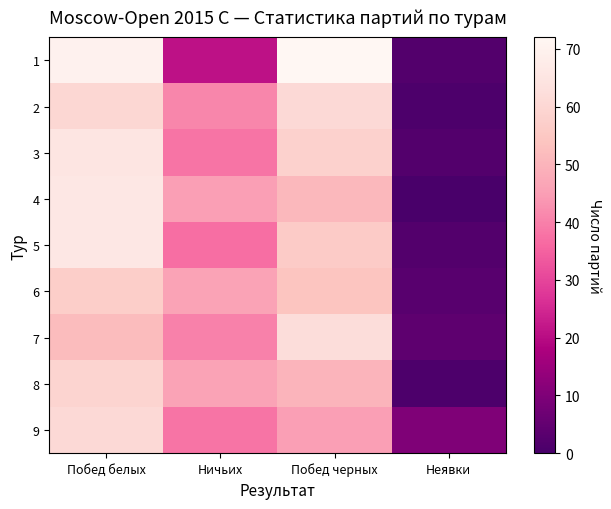

Which label corresponds to the smallest value in the chart?

Неявки